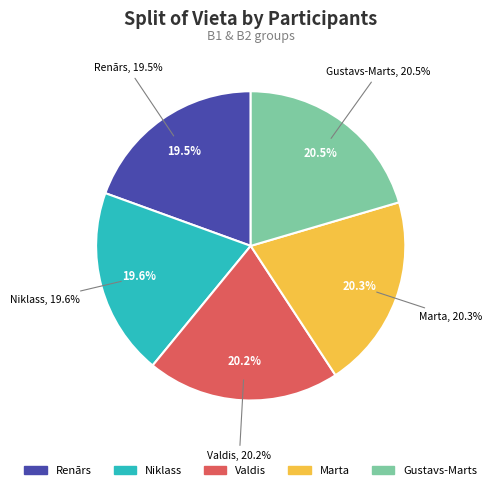

Count the number of slices in the pie.

5